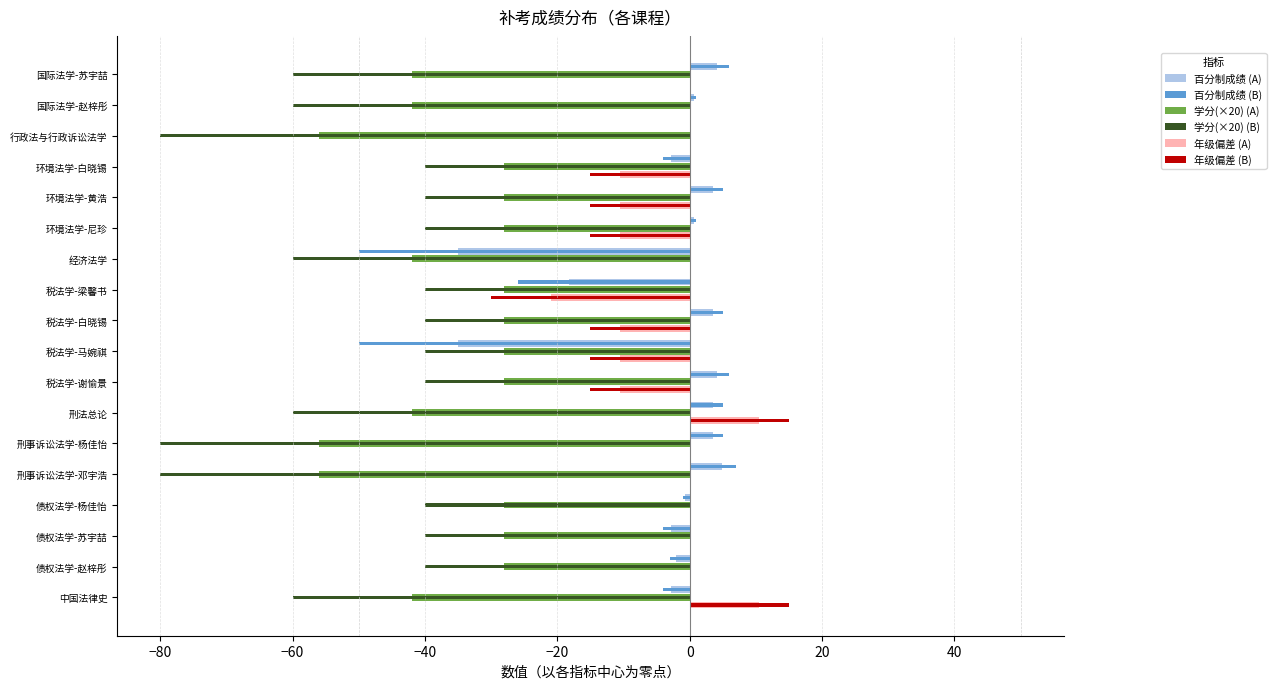

The value of 学分(×20) (A) at 环境法学-白晓锡 is -28.0. True or false?

True